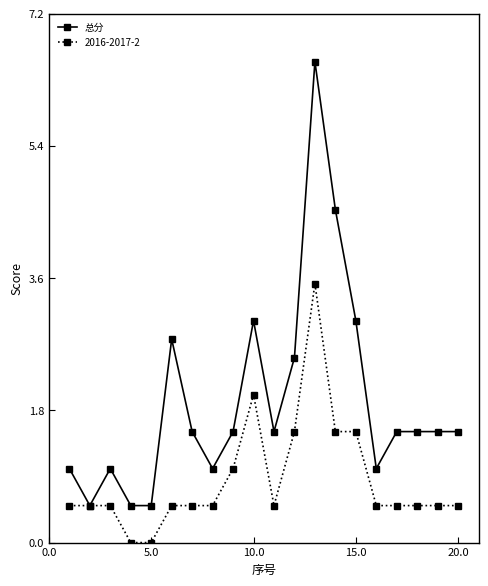

Which series has the largest range (max minus min)?

总分